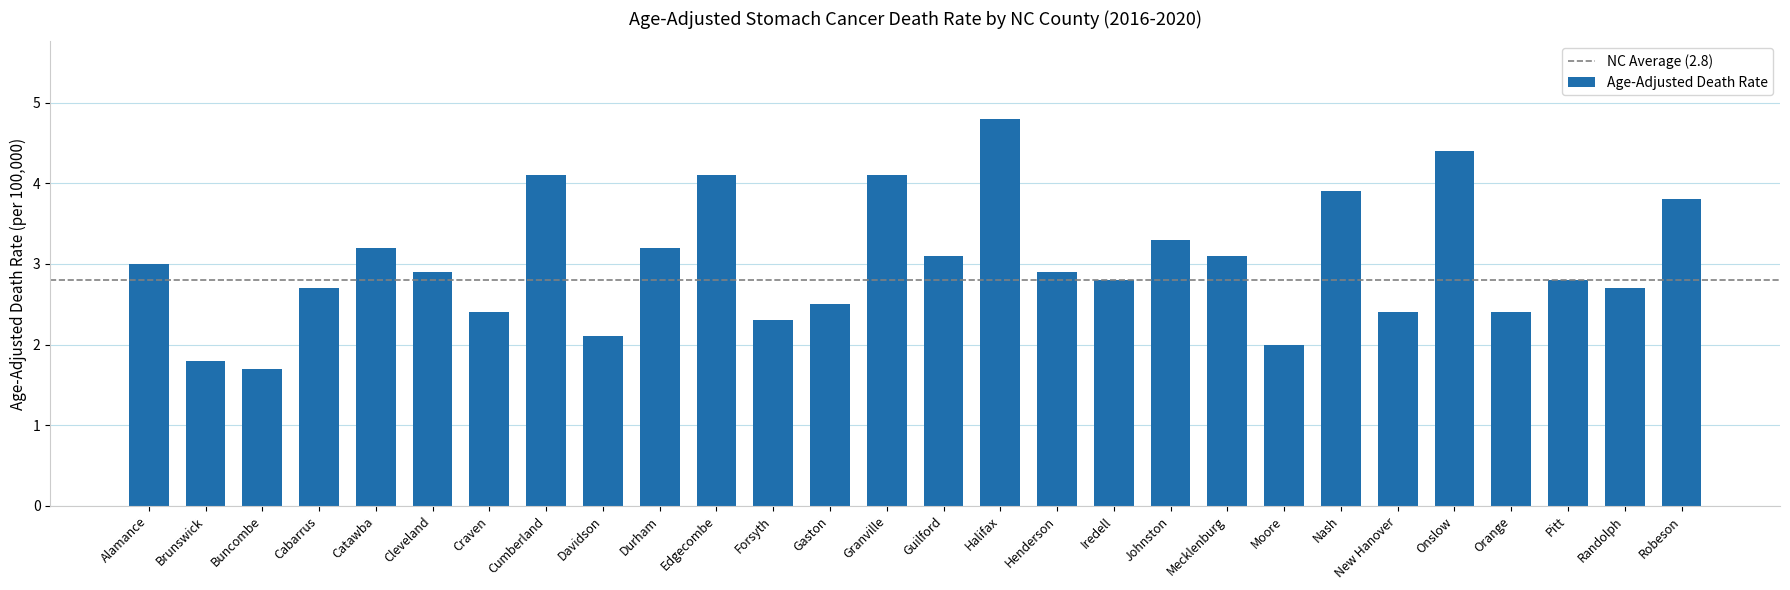

The value at Catawba is 0.7. True or false?

False